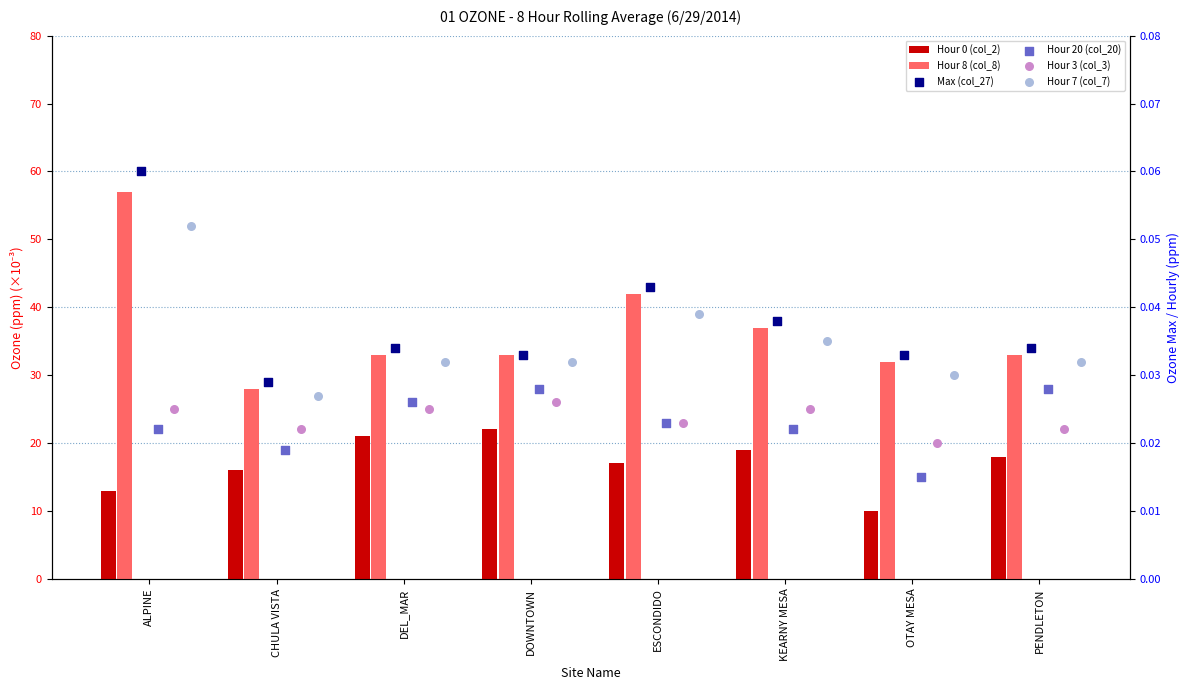

What is the total value across all series at CHULA VISTA?

44.1